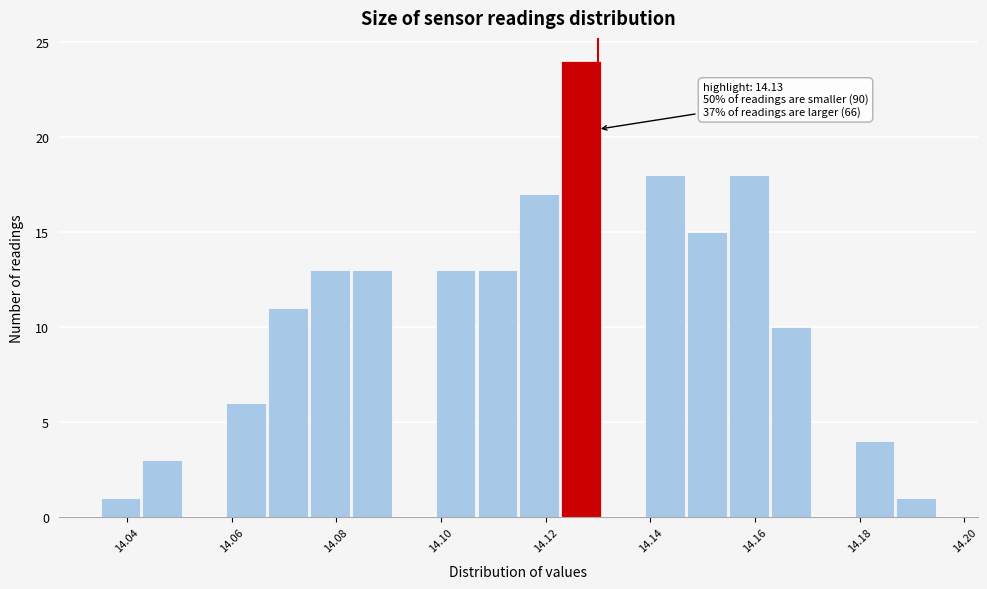

Which range on the x-axis has the tallest bar?

14.123 to 14.131